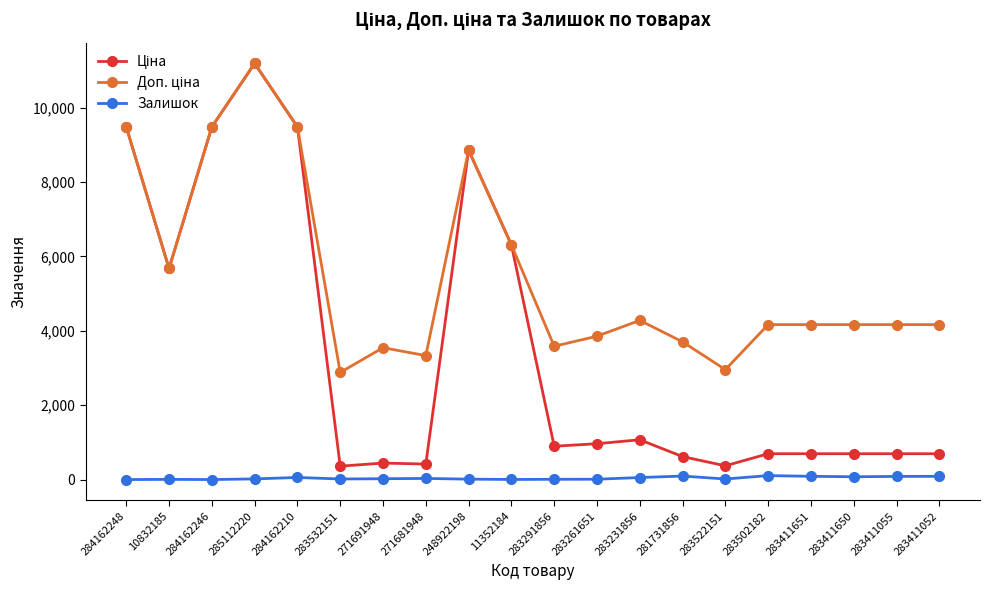

At which category does the chart reach its peak across all series?

285112220